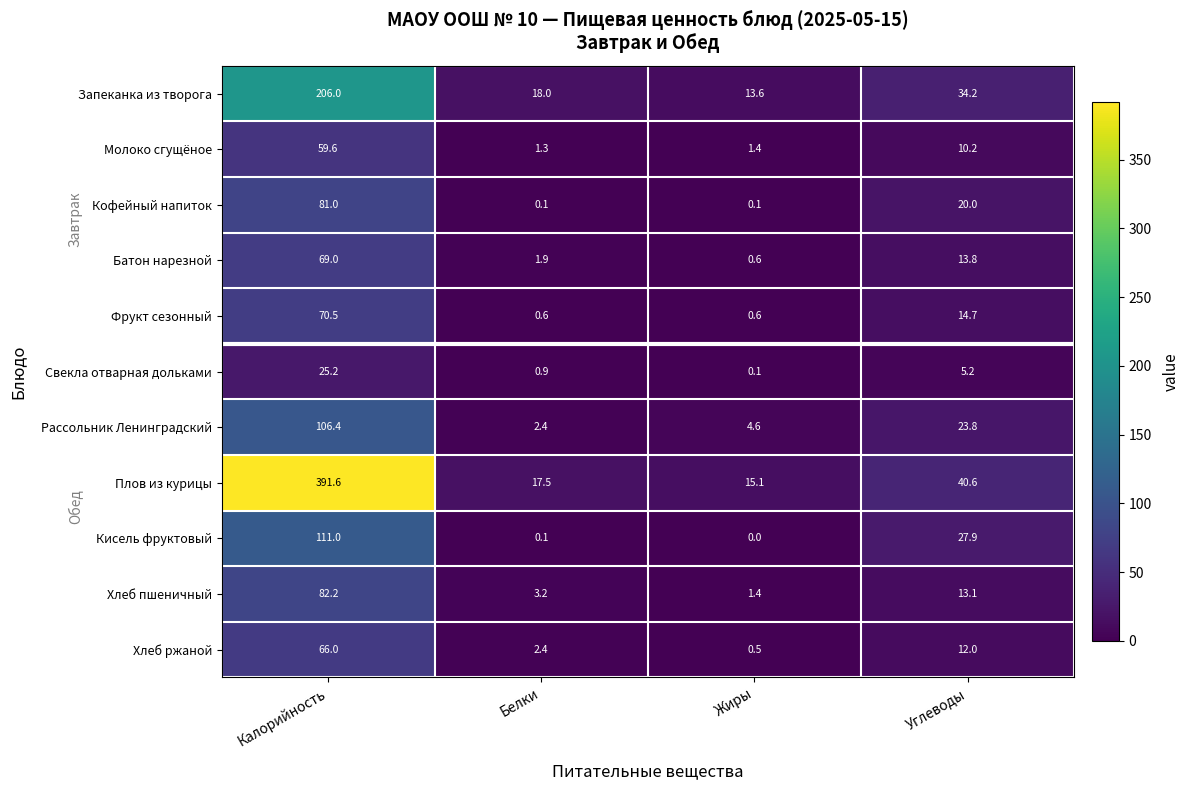

Which category has the lowest value in the Рассольник Ленинградский series?

Белки